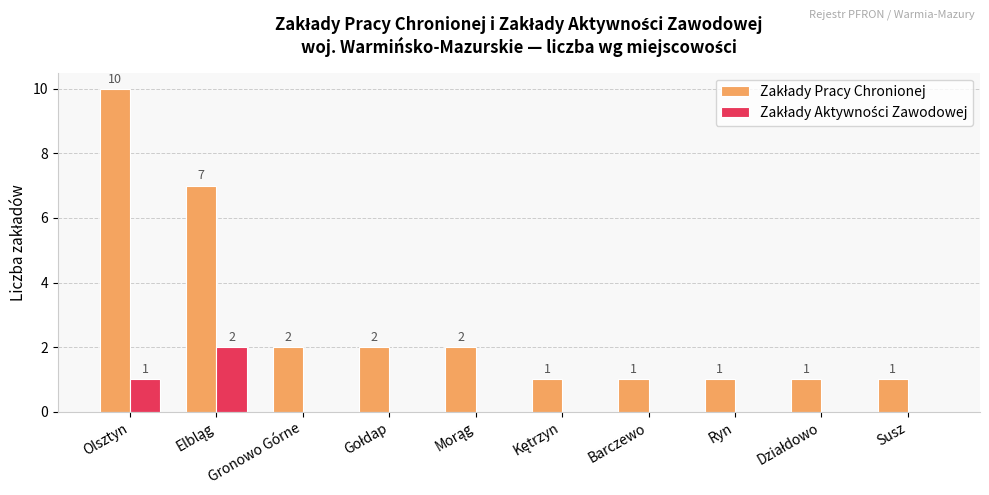

At which category does the chart reach its peak across all series?

Olsztyn